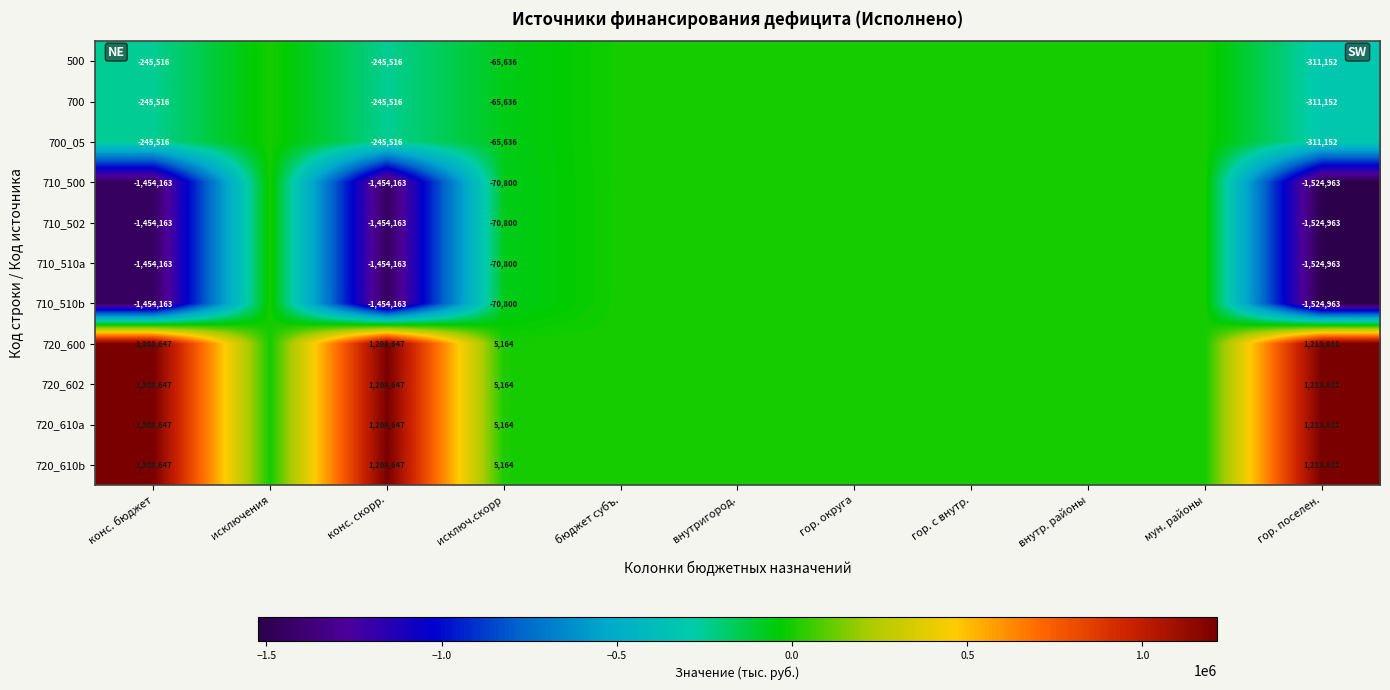

What is the total value across all series at исключ.скорр?

-459452